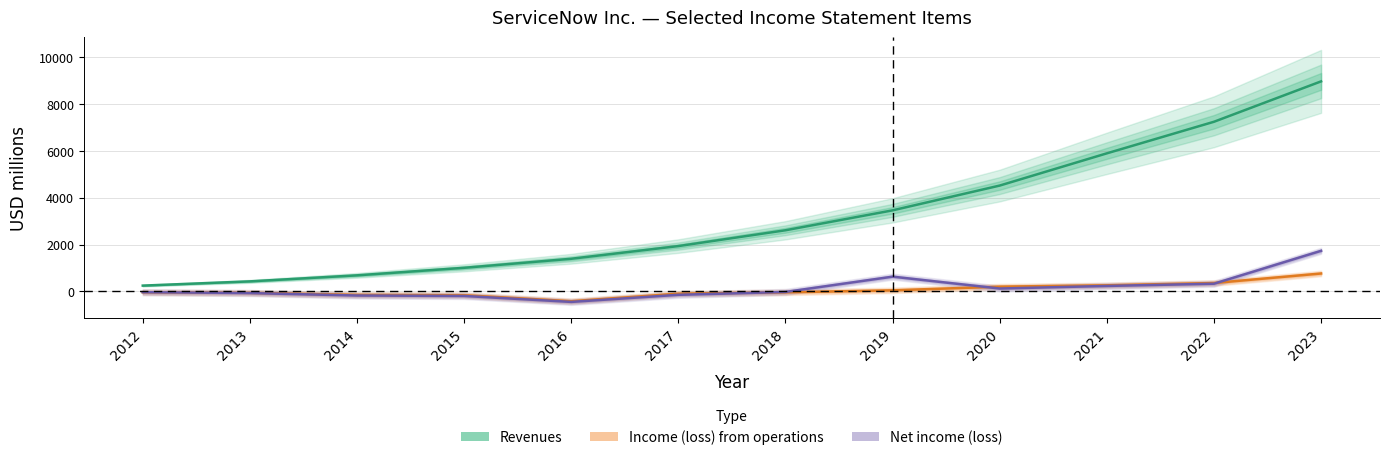

The Income (loss) from operations series shows 355 at 2022. True or false?

True